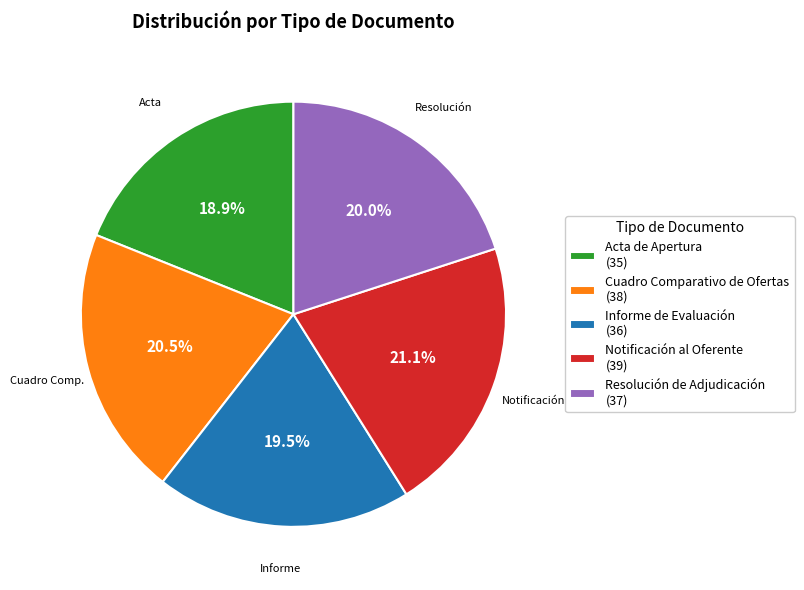

Count the number of slices in the pie.

5